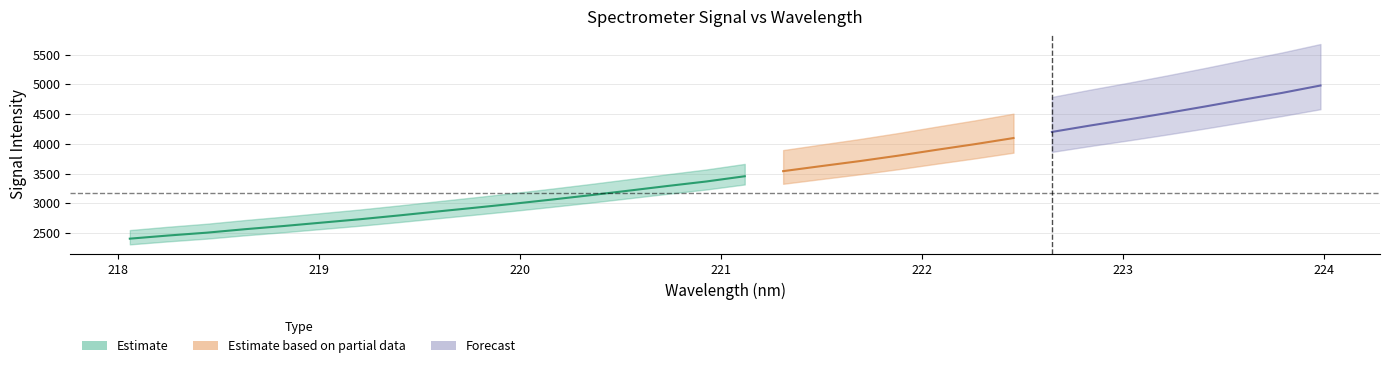

What is the approximate value at 3?

2564.7